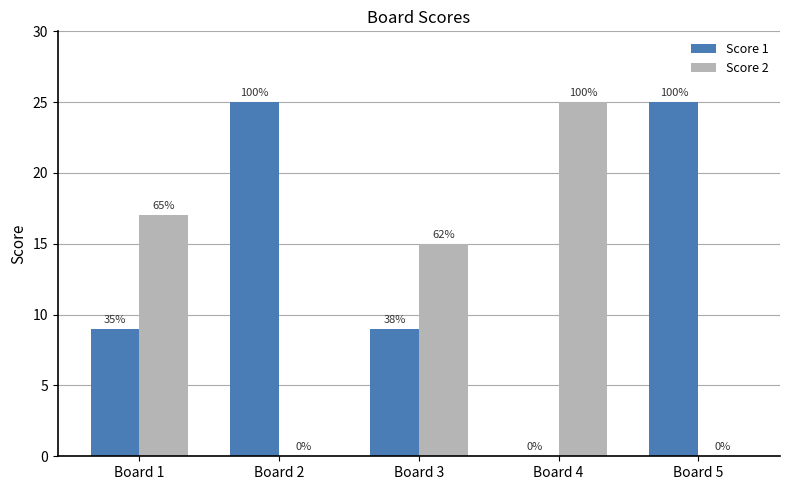

What are all the series names shown in the legend?

Score 1, Score 2